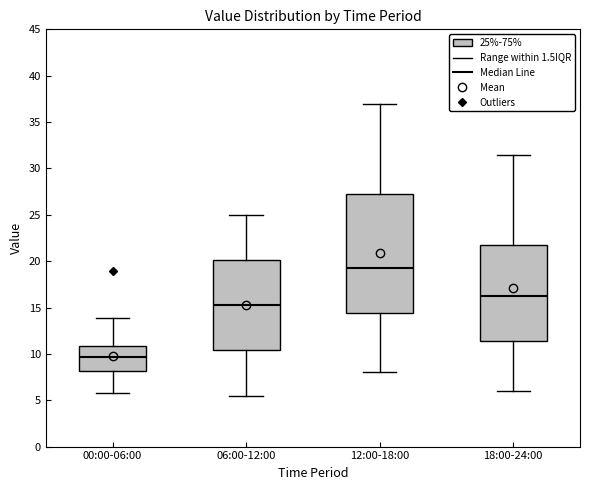

Reading left to right, read every box against the y-axis: the position of its median line, the range the box covers, and the ends of its whiskers. The values are not printed on the chart, so give them approximately, as read against the axis.

00:00-06:00: median 9.5, box 8.0 to 11.0, whiskers 6.0 to 14.0
06:00-12:00: median 15.5, box 10.5 to 20.0, whiskers 5.5 to 25.0
12:00-18:00: median 19.5, box 14.5 to 27.5, whiskers 8.0 to 37.0
18:00-24:00: median 16.5, box 11.5 to 22.0, whiskers 6.0 to 31.5